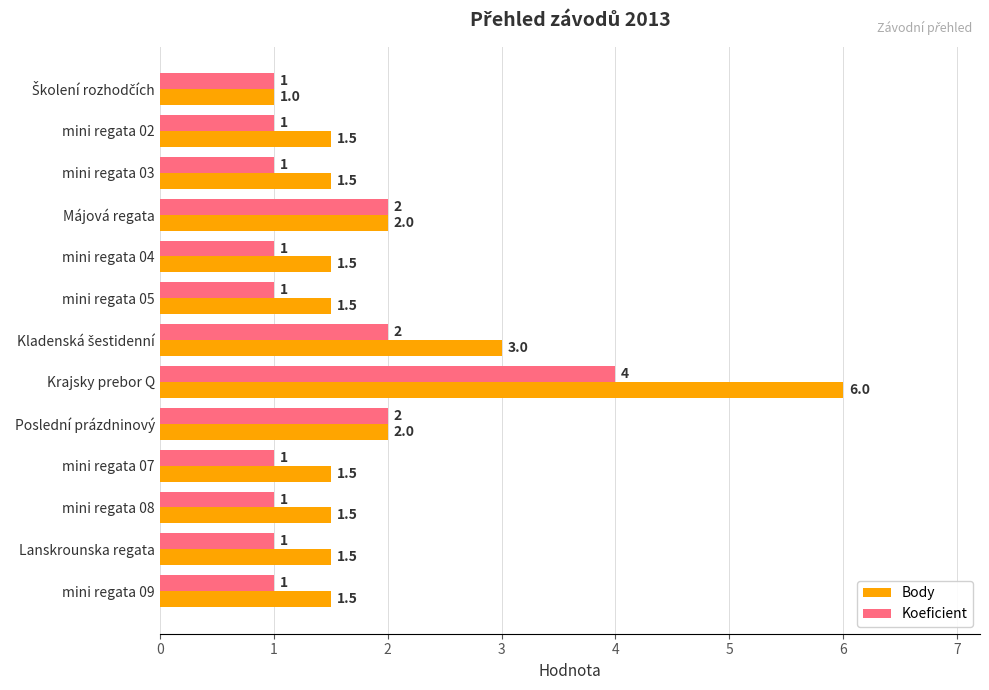

Which series changed the most between Májová regata and Krajsky prebor Q?

Body